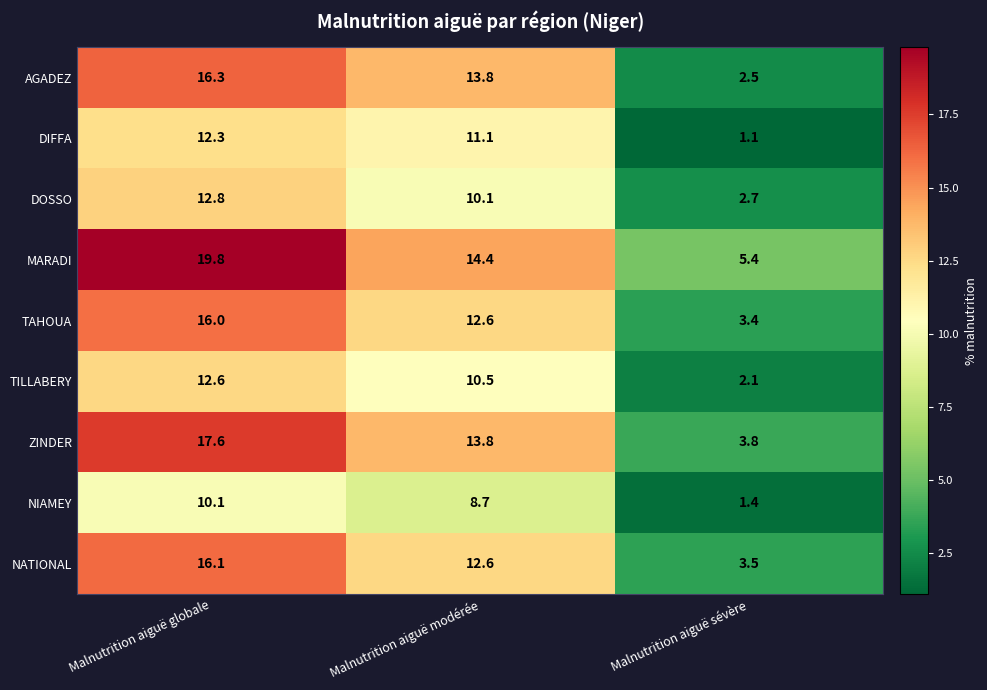

Which series has the largest total across all categories?

MARADI